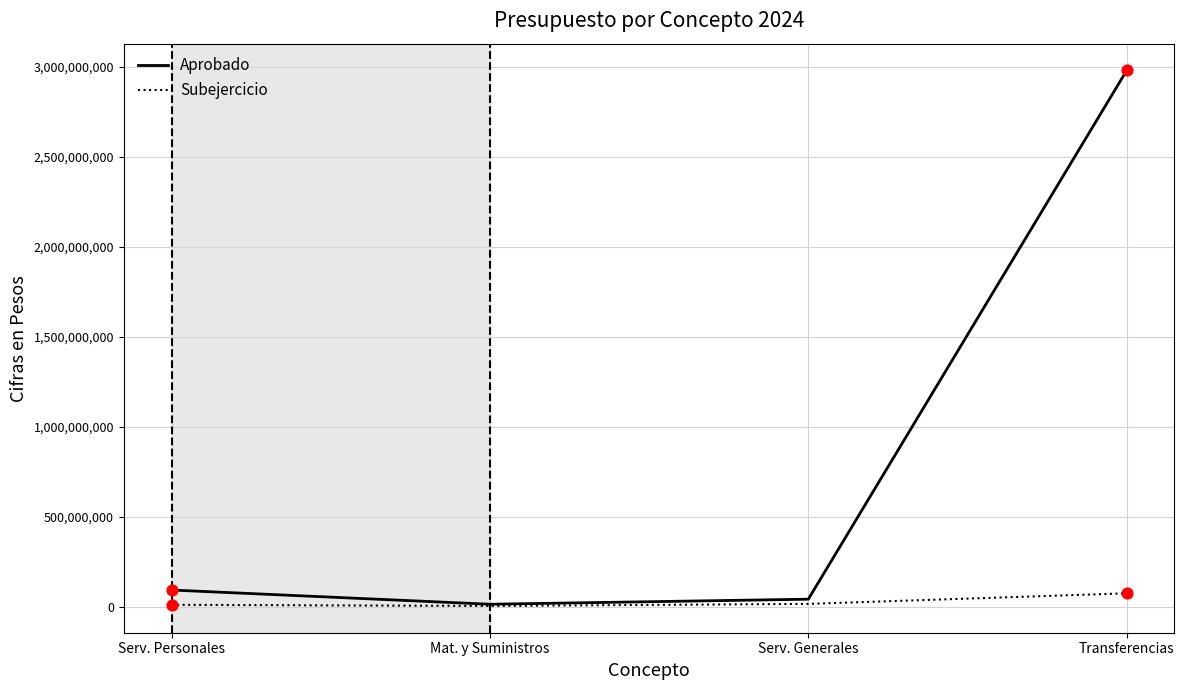

At how many categories does at least one series exceed 303222193?

1